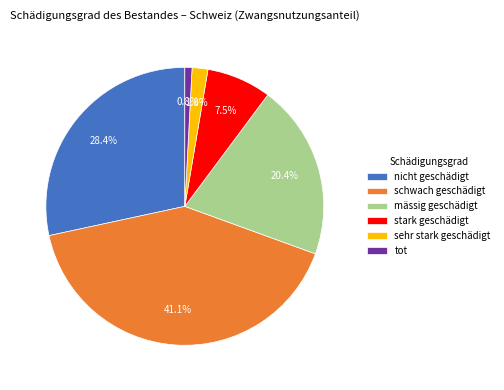

Which category has the biggest portion of the pie?

schwach geschädigt